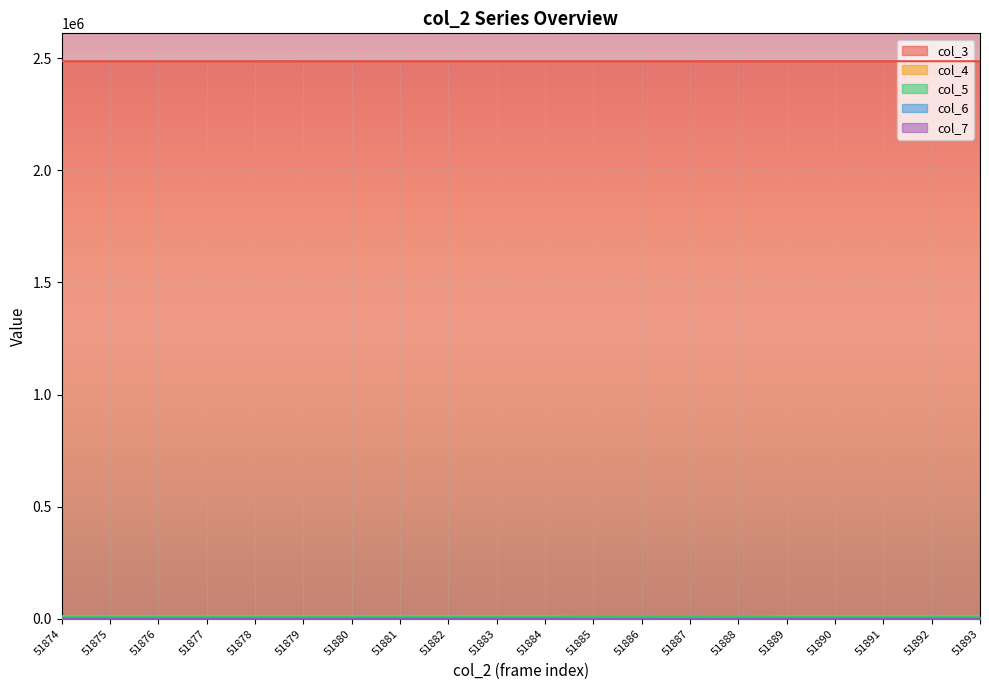

Reading left to right, what are all the values shown in this chart?

col_3: 51874=2485669	51875=2485681	51876=2485692	51877=2485703	51878=2485714	51879=2485726	51880=2485737	51881=2485748	51882=2485760	51883=2485771	51884=2485782	51885=2485793	51886=2485805	51887=2485816	51888=2485827	51889=2485839	51890=2485850	51891=2485861	51892=2485872	51893=2485884
col_4: 51874=11445	51875=11531	51876=11464	51877=11213	51878=11409	51879=11459	51880=11574	51881=11256	51882=11449	51883=11294	51884=11678	51885=9343	51886=9199	51887=9149	51888=9783	51889=11341	51890=11451	51891=11495	51892=11329	51893=11421
col_5: 51874=8886	51875=8884	51876=8890	51877=9070	51878=8973	51879=8860	51880=8790	51881=9014	51882=8880	51883=8988	51884=8726	51885=10740	51886=10790	51887=10899	51888=10356	51889=9042	51890=8903	51891=8876	51892=8972	51893=8960
col_6: 51874=294	51875=265	51876=274	51877=319	51878=282	51879=290	51880=291	51881=318	51882=303	51883=343	51884=272	51885=420	51886=457	51887=410	51888=404	51889=266	51890=296	51891=295	51892=320	51893=287
col_7: 51874=2	51875=2	51876=2	51877=3	51878=2	51879=4	51880=0	51881=1	51882=2	51883=1	51884=0	51885=2	51886=4	51887=2	51888=1	51889=4	51890=3	51891=0	51892=3	51893=1